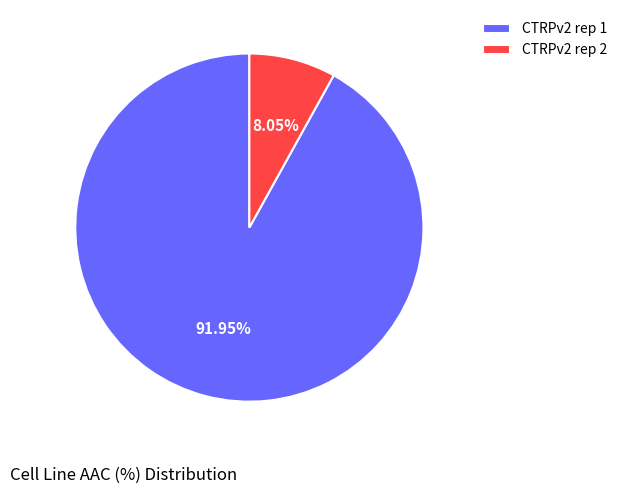

Between CTRPv2 rep 2 and CTRPv2 rep 1, which is larger?

CTRPv2 rep 1